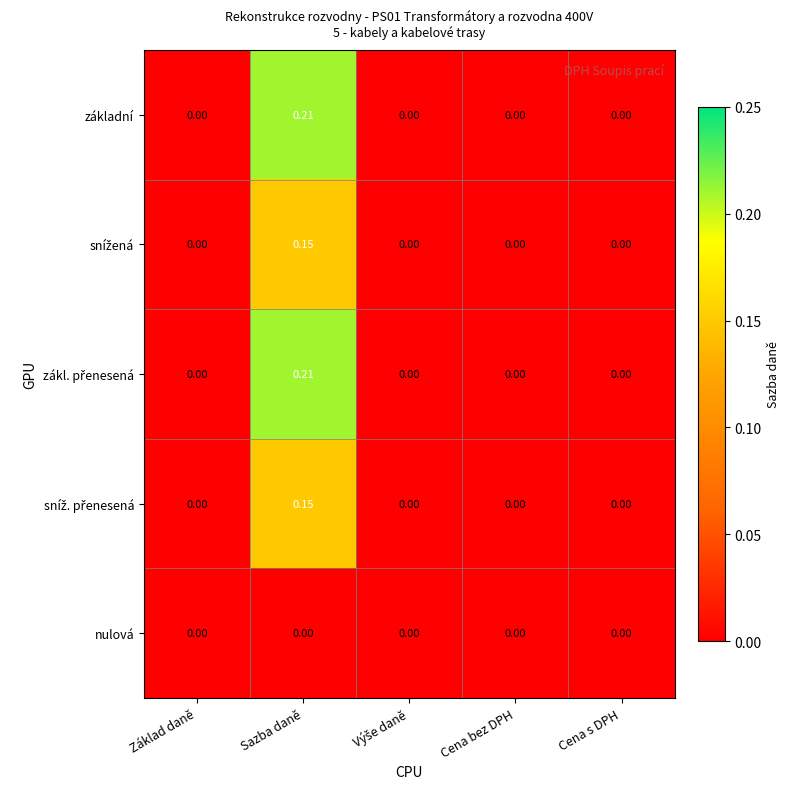

At which category is the sum across all series the highest?

Sazba daně